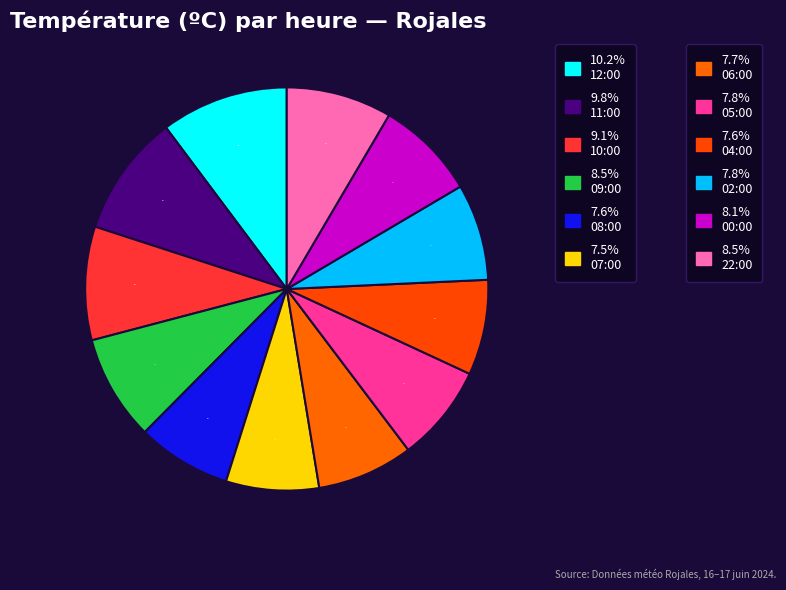

Rank the categories by value from highest to lowest.

12:00, 11:00, 10:00, 09:00, 22:00, 00:00, 05:00, 02:00, 06:00, 04:00, 08:00, 07:00